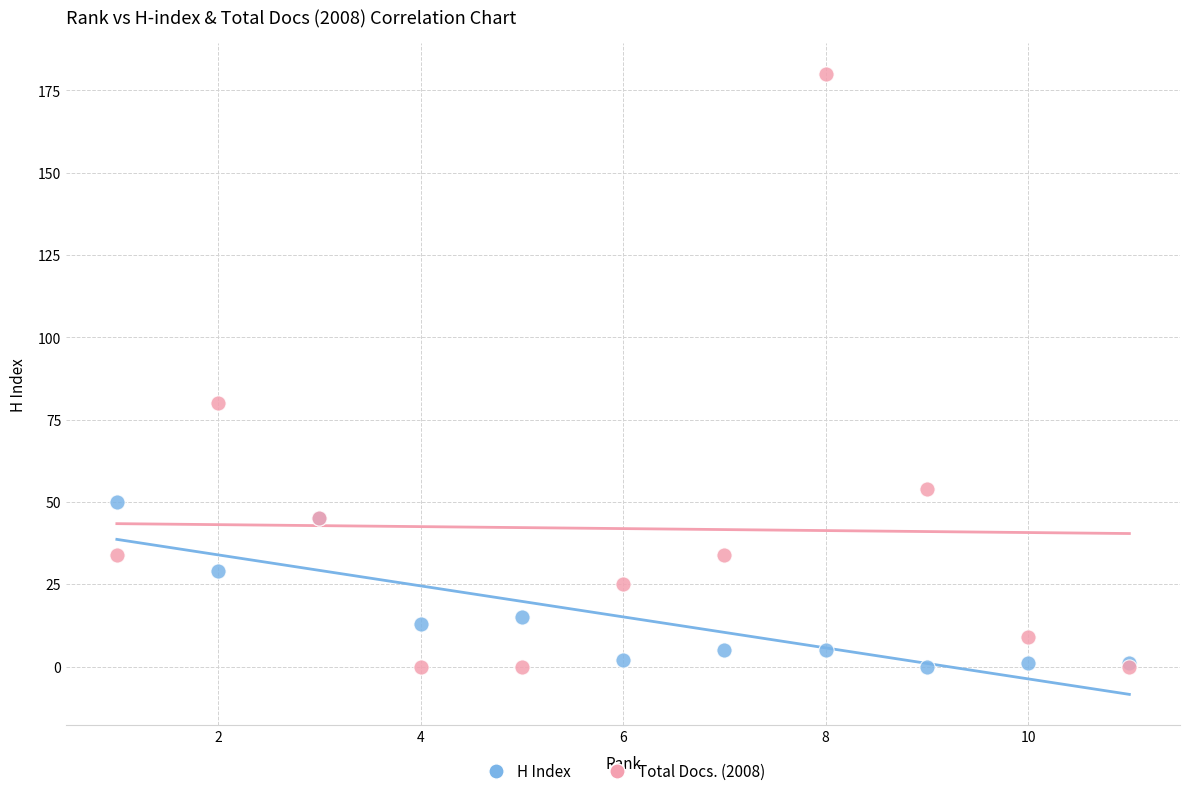

In the Total Docs. (2008) series, what Y value is closest to 90?

80